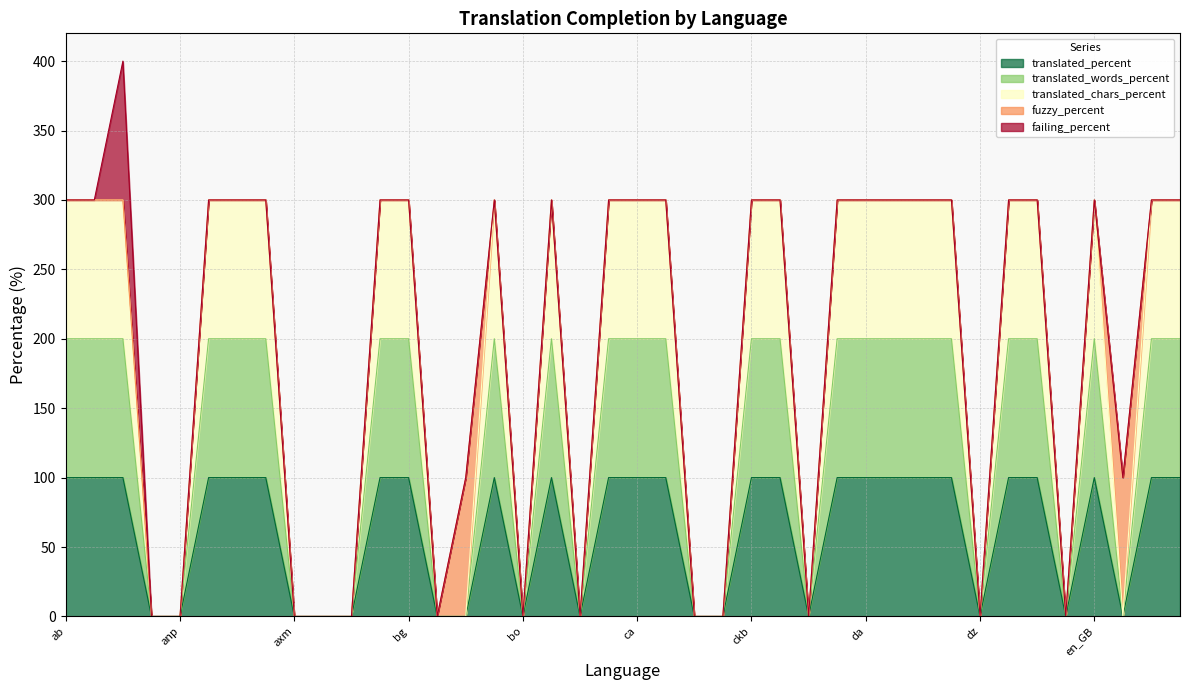

Which category has the highest value in the translated_chars_percent series?

ab